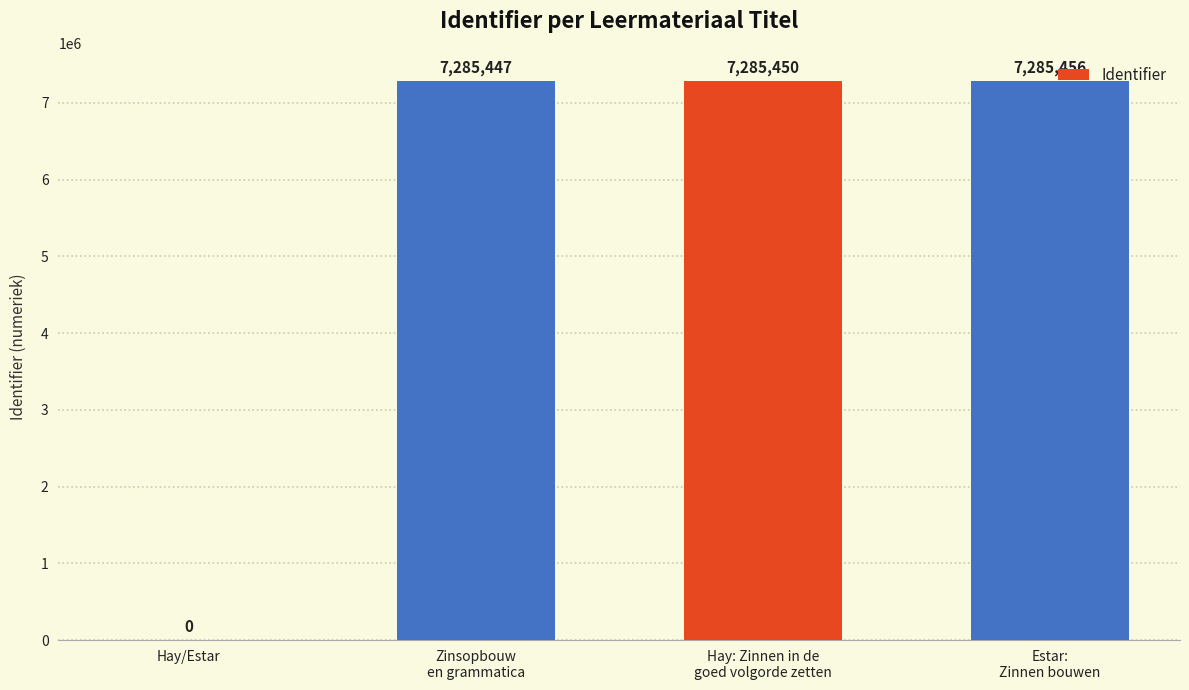

What is the sum of all values?

21856353